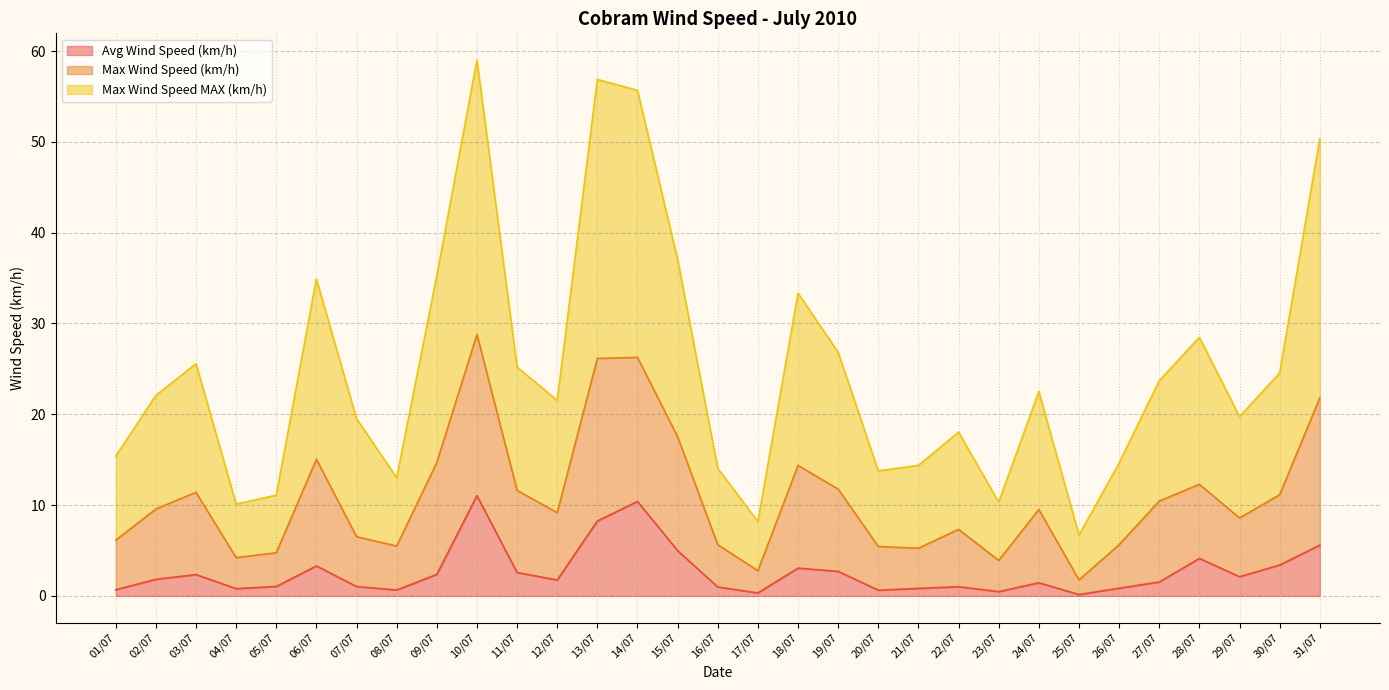

True or false: Avg Wind Speed (km/h) has a value of 17.5 at 14/07.

False